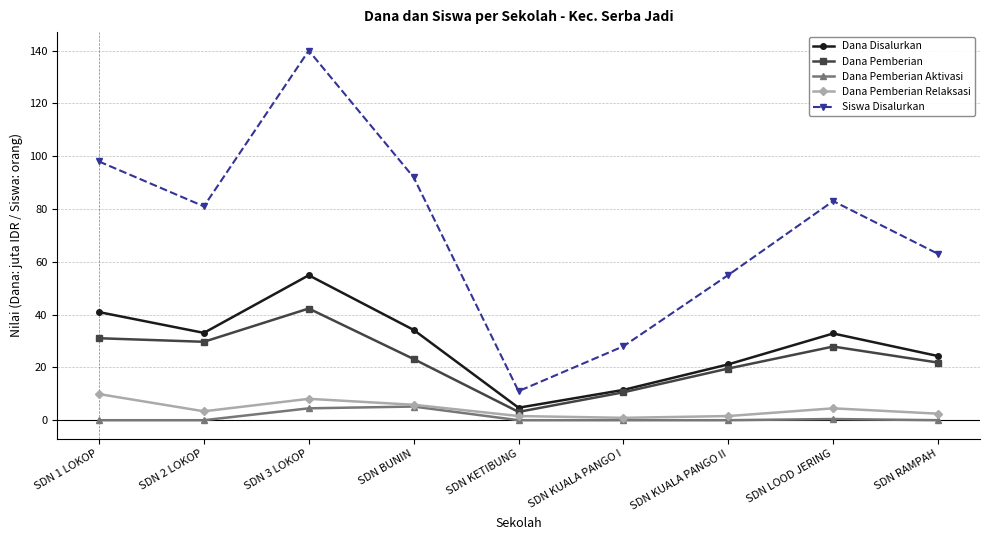

What is the difference between the maximum and minimum values in the Dana Pemberian Relaksasi series?

9.0